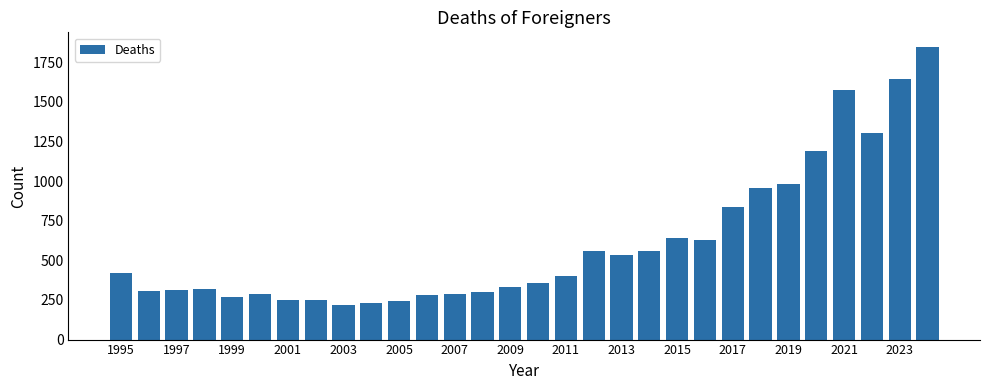

What is the value of the 17th bar from the left?

404